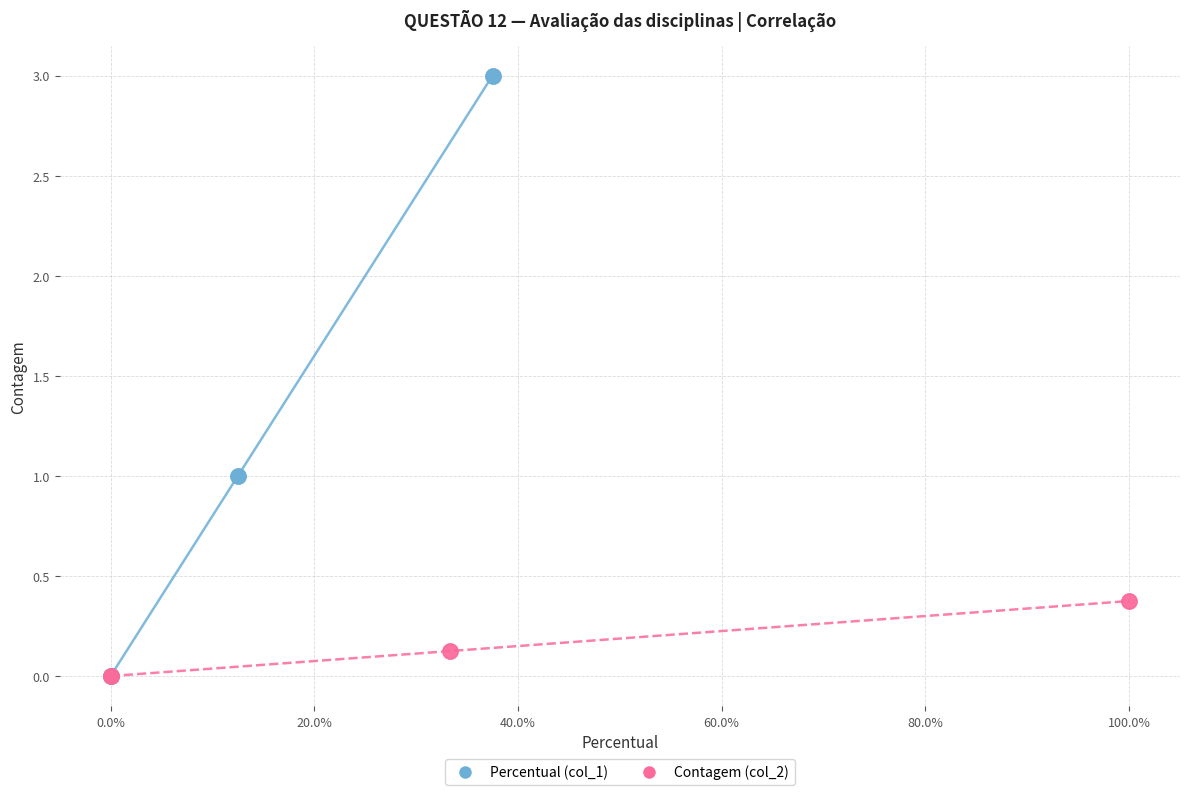

Which series has the widest spread of Y values?

Percentual (col_1)